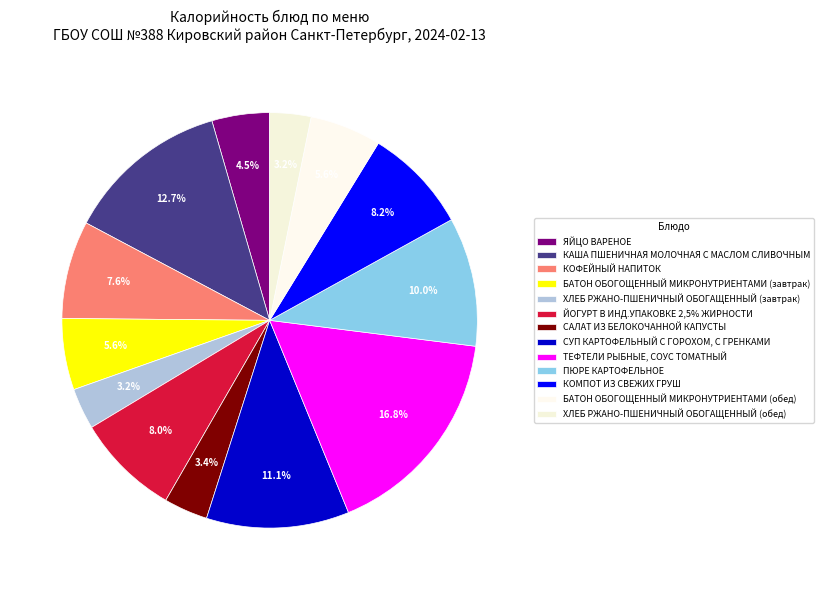

What is the change in value from ЯЙЦО ВАРЕНОЕ to САЛАТ ИЗ БЕЛОКОЧАННОЙ КАПУСТЫ?

-15